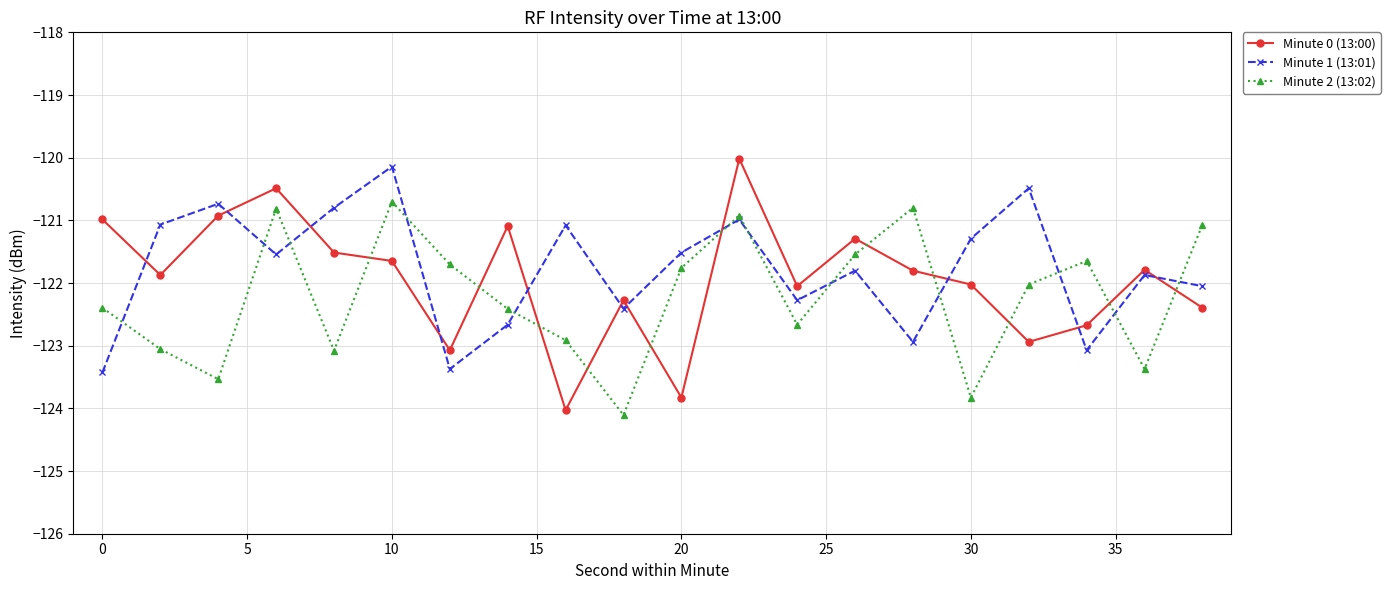

Which series ends up on top after the final intersection of Minute 0 (13:00) and Minute 2 (13:02)?

Minute 2 (13:02)